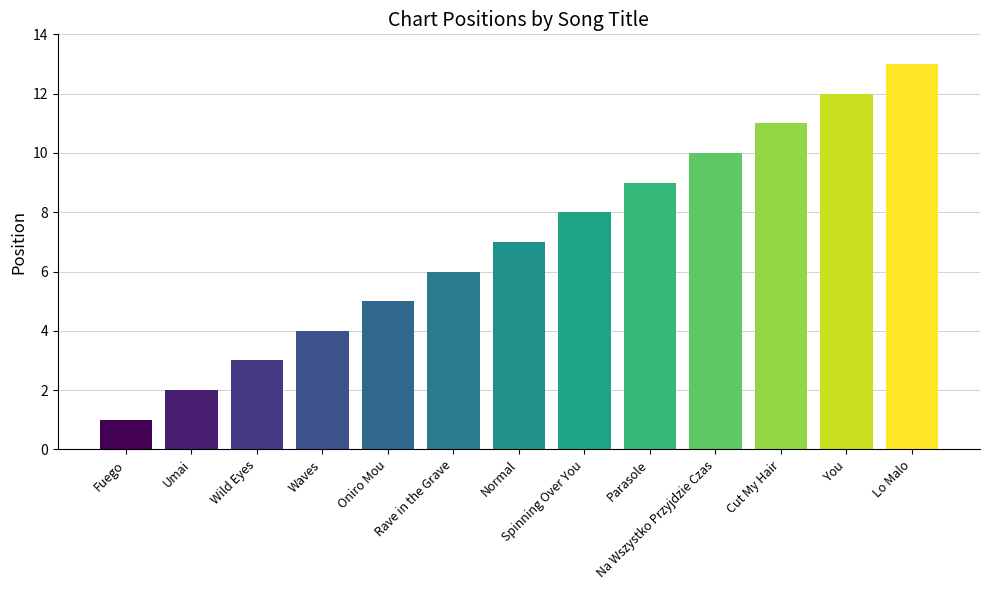

What is the smallest value displayed?

1